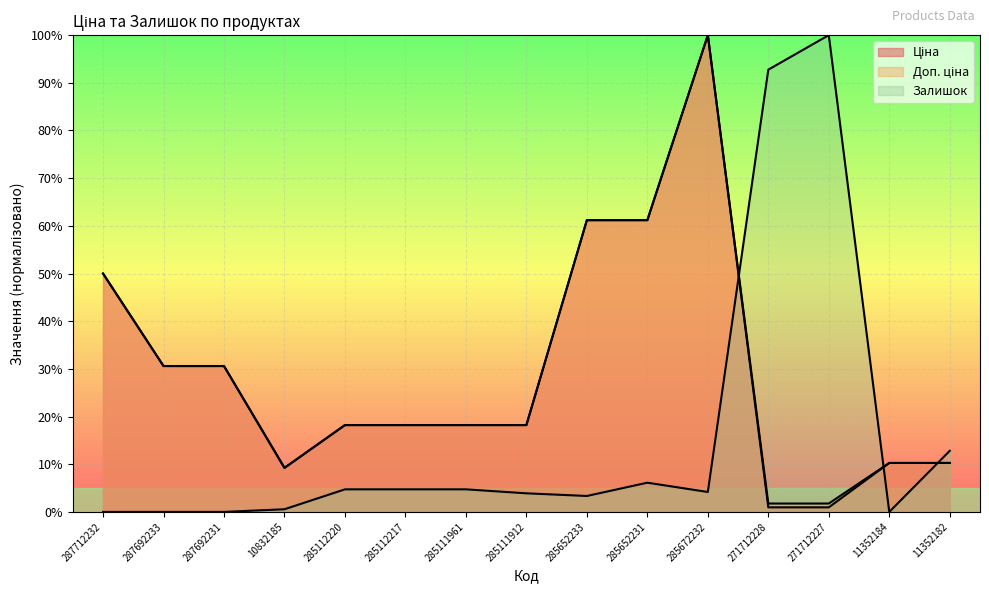

What is the highest value of the Ціна series?

100.0